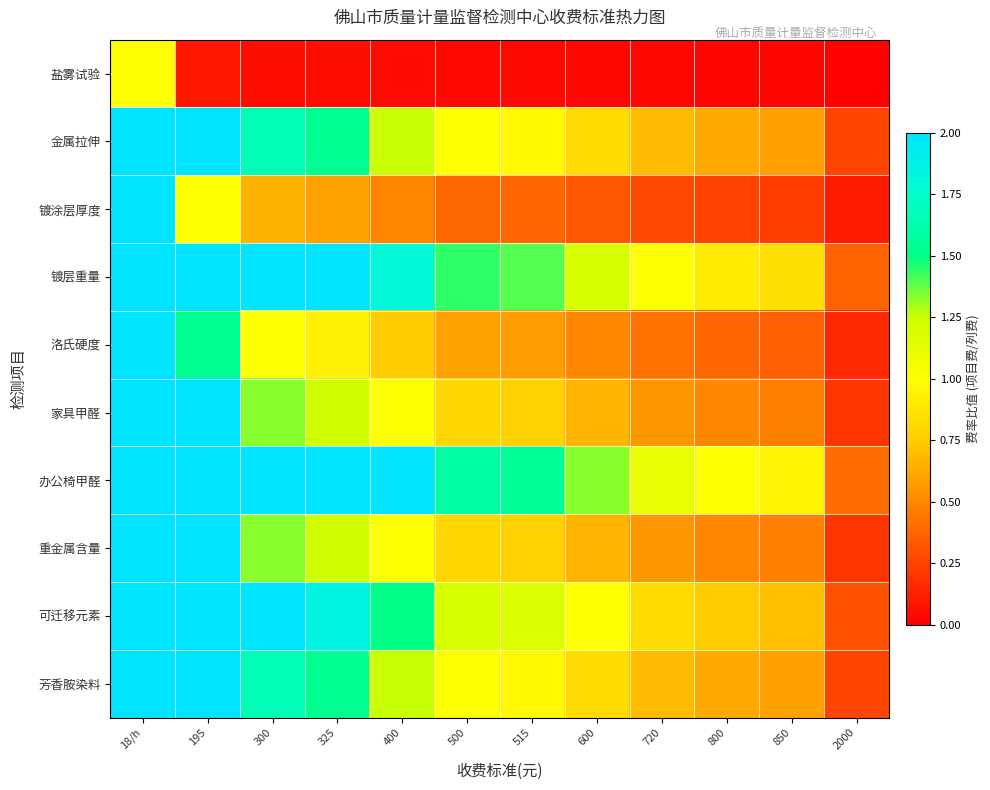

Reading left to right, extract all data points from this chart.

盐雾试验: 18/h=1.0	195=0.1	300=0.1	325=0.1	400=0.0	500=0.0	515=0.0	600=0.0	720=0.0	800=0.0	850=0.0	2000=0.0
金属拉伸: 18/h=27.8	195=2.6	300=1.7	325=1.5	400=1.2	500=1.0	515=1.0	600=0.8	720=0.7	800=0.6	850=0.6	2000=0.2
镀涂层厚度: 18/h=10.8	195=1.0	300=0.7	325=0.6	400=0.5	500=0.4	515=0.4	600=0.3	720=0.3	800=0.2	850=0.2	2000=0.1
镀层重量: 18/h=40.0	195=3.7	300=2.4	325=2.2	400=1.8	500=1.4	515=1.4	600=1.2	720=1.0	800=0.9	850=0.8	2000=0.4
洛氏硬度: 18/h=16.7	195=1.5	300=1.0	325=0.9	400=0.8	500=0.6	515=0.6	600=0.5	720=0.4	800=0.4	850=0.4	2000=0.1
家具甲醛: 18/h=22.2	195=2.1	300=1.3	325=1.2	400=1.0	500=0.8	515=0.8	600=0.7	720=0.6	800=0.5	850=0.5	2000=0.2
办公椅甲醛: 18/h=44.4	195=4.1	300=2.7	325=2.5	400=2.0	500=1.6	515=1.6	600=1.3	720=1.1	800=1.0	850=0.9	2000=0.4
重金属含量: 18/h=22.2	195=2.1	300=1.3	325=1.2	400=1.0	500=0.8	515=0.8	600=0.7	720=0.6	800=0.5	850=0.5	2000=0.2
可迁移元素: 18/h=33.3	195=3.1	300=2.0	325=1.8	400=1.5	500=1.2	515=1.2	600=1.0	720=0.8	800=0.8	850=0.7	2000=0.3
芳香胺染料: 18/h=27.8	195=2.6	300=1.7	325=1.5	400=1.2	500=1.0	515=1.0	600=0.8	720=0.7	800=0.6	850=0.6	2000=0.2